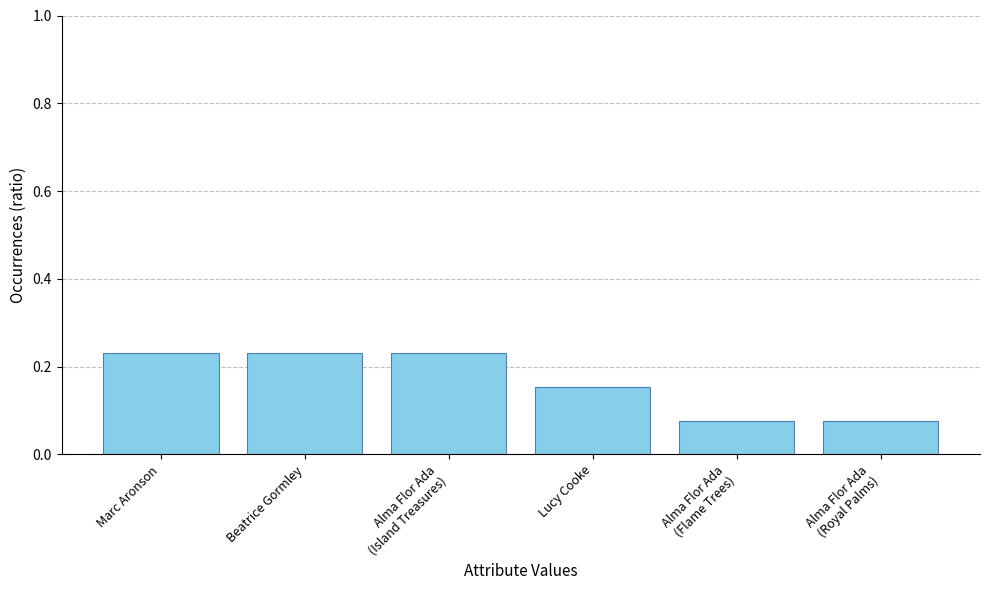

What is the label of the 4th bar from the left?

Lucy Cooke